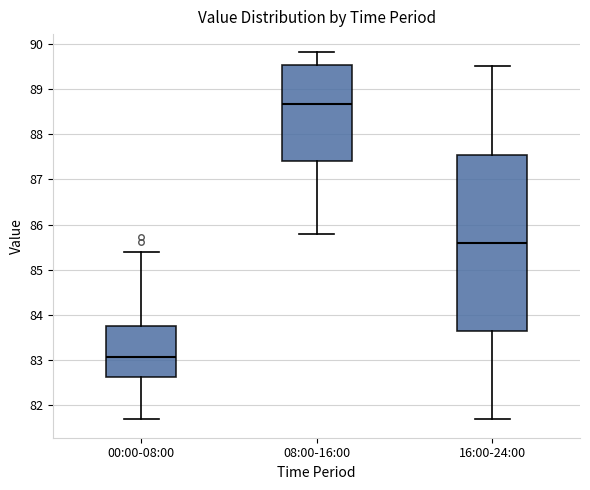

Comparing the boxes themselves (not the whiskers), which one is the tallest?

16:00-24:00